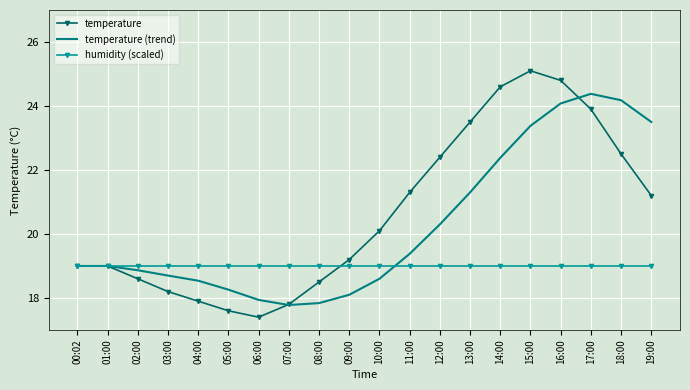

What is the minimum value for temperature?

17.4